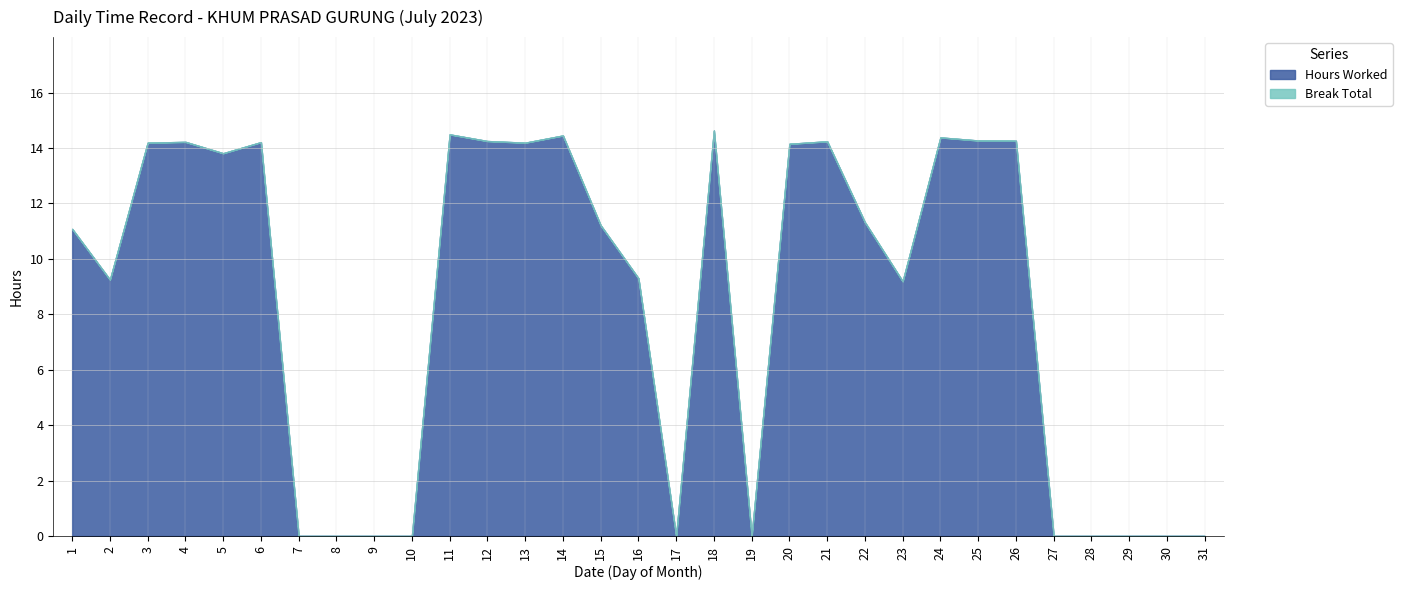

How many lines are shown in the chart?

2